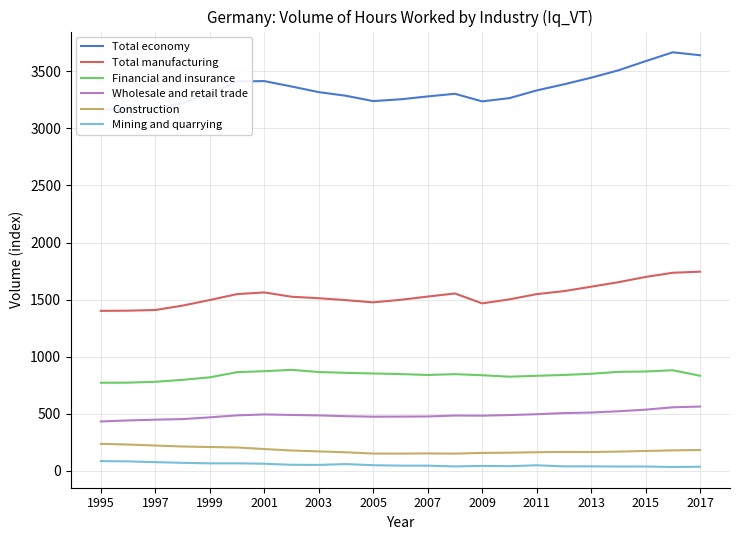

What is the lowest value of the Construction series?

148.9